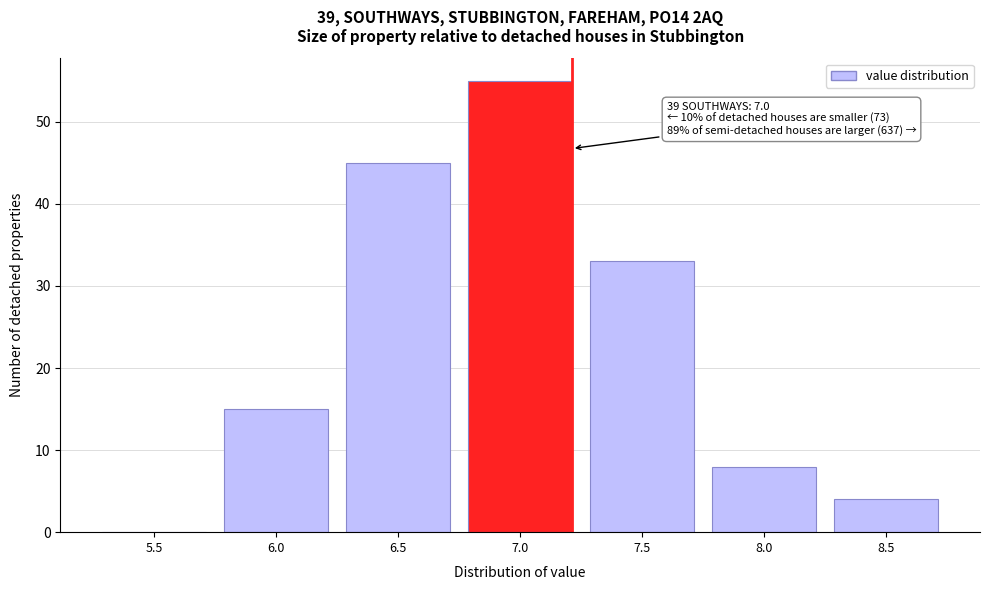

Reading left to right, extract all data points from this chart.

5.5=0	6.0=15	6.5=45	7.0=55	7.5=33	8.0=8	8.5=4